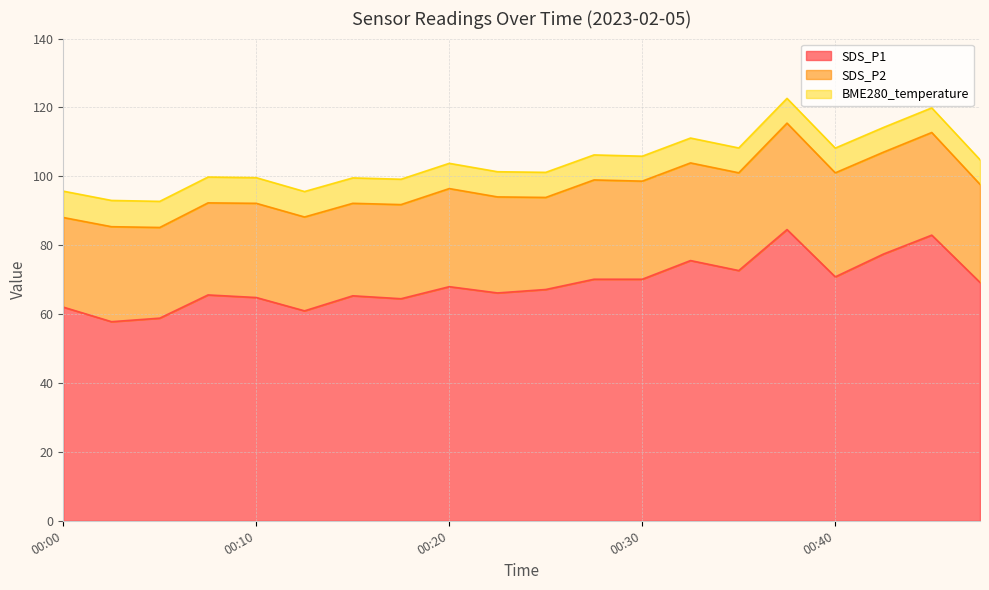

What is the value of the SDS_P2 point at the 9th from the left?

28.5